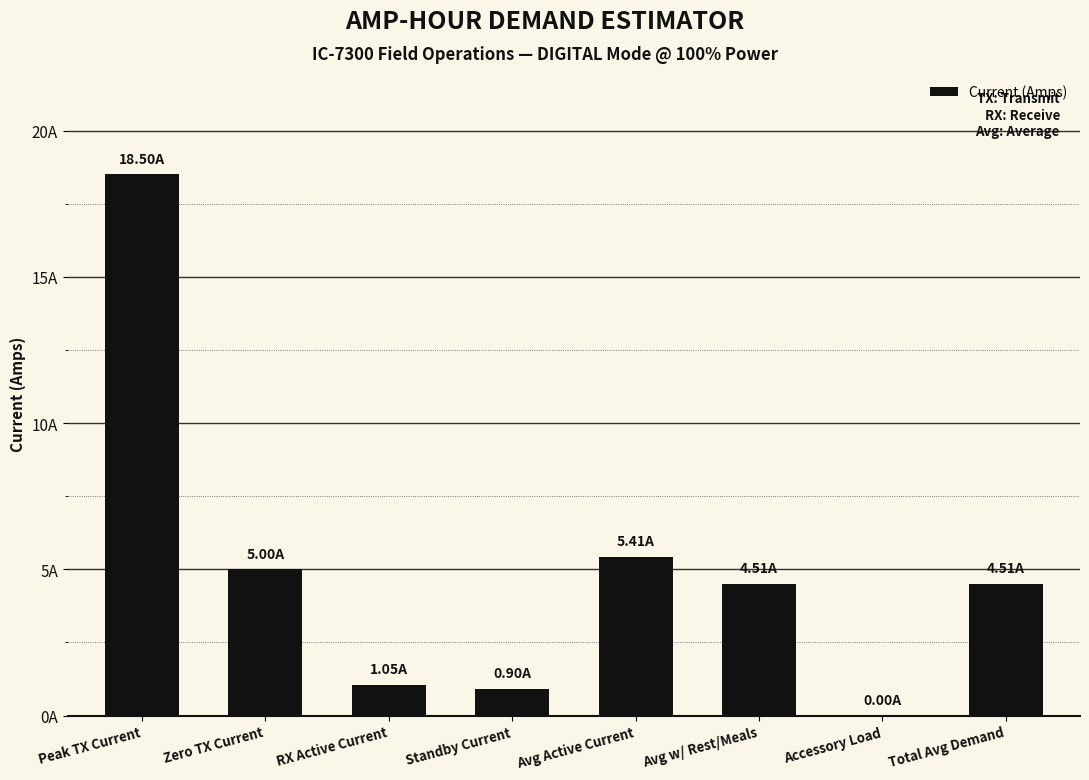

What is the change in value from Standby Current to Total Avg Demand?

+3.6